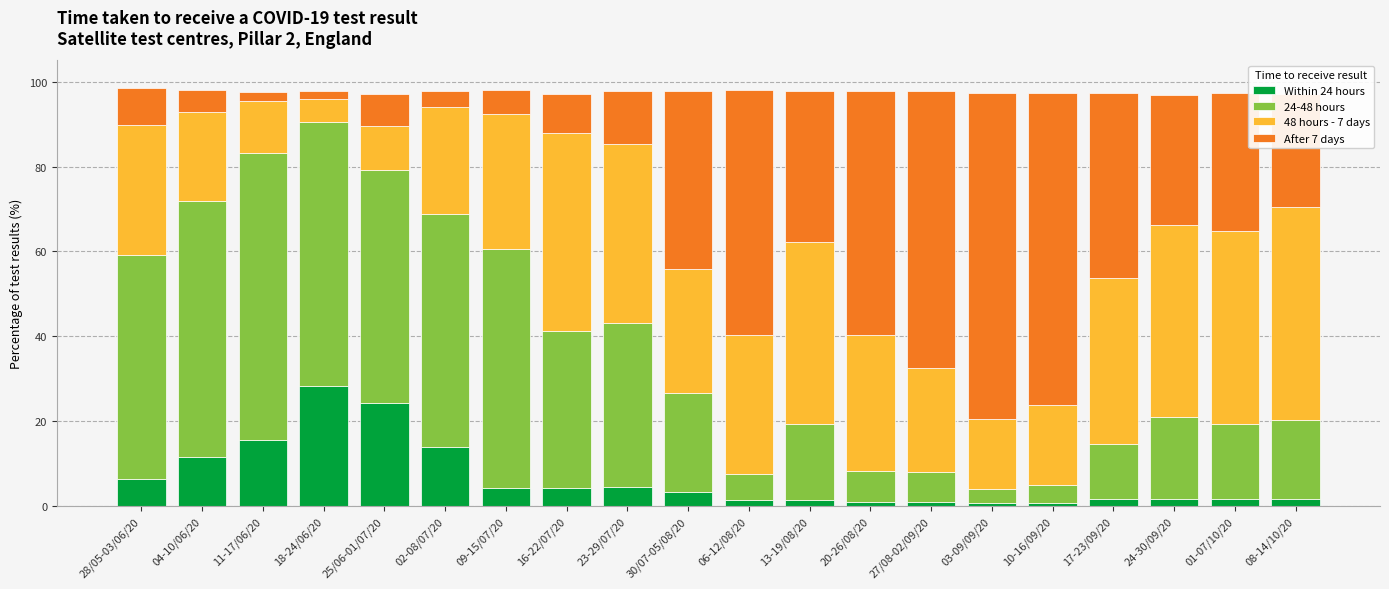

What are all the series names shown in the legend?

Within 24 hours, 24-48 hours, 48 hours - 7 days, After 7 days